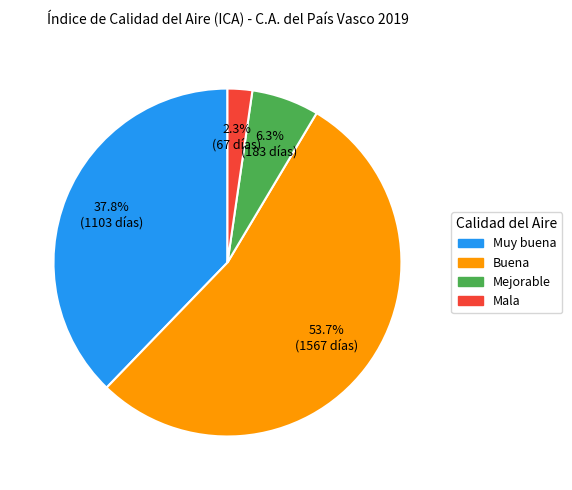

What is the total percentage of Mejorable and Mala?

8.6%